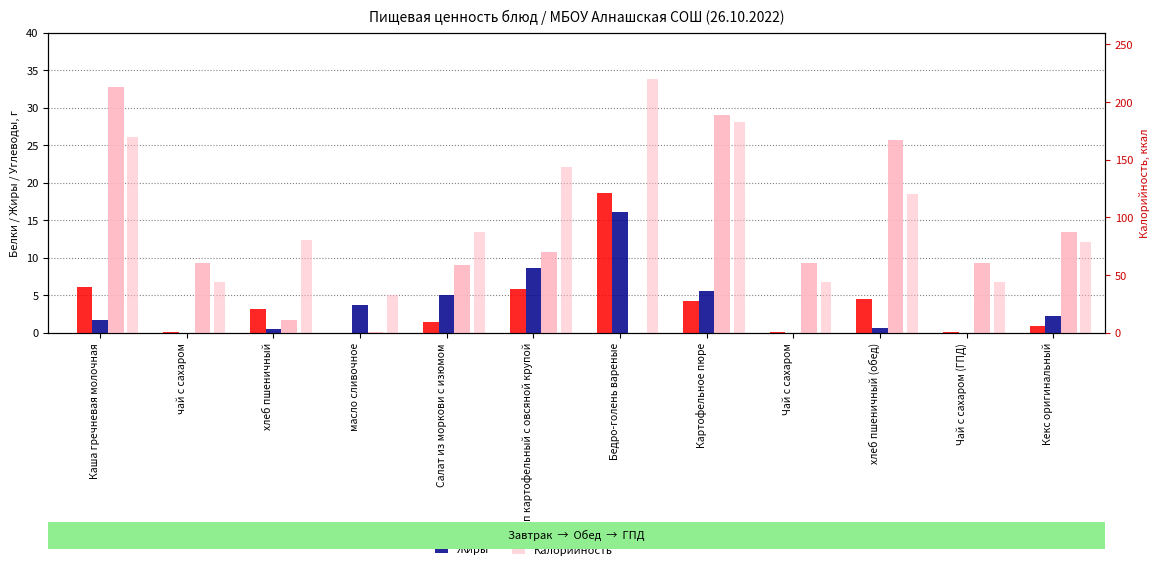

What is the difference between the maximum and minimum values in the Калорийность series?

186.7